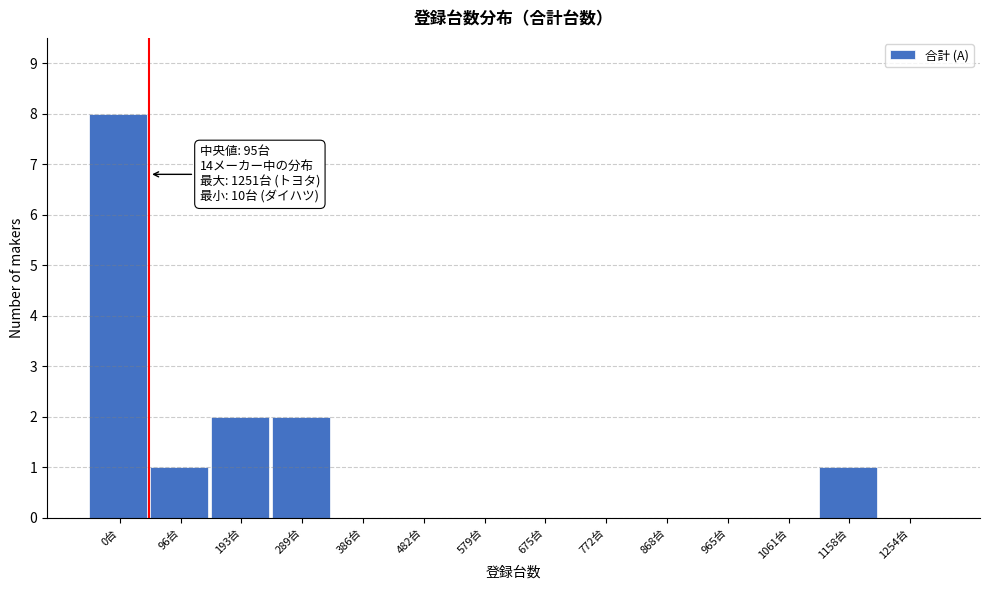

Reading left to right, extract all data points from this chart.

0台=8	96台=1	193台=2	289台=2	386台=0	482台=0	579台=0	675台=0	772台=0	868台=0	965台=0	1061台=0	1158台=1	1254台=0